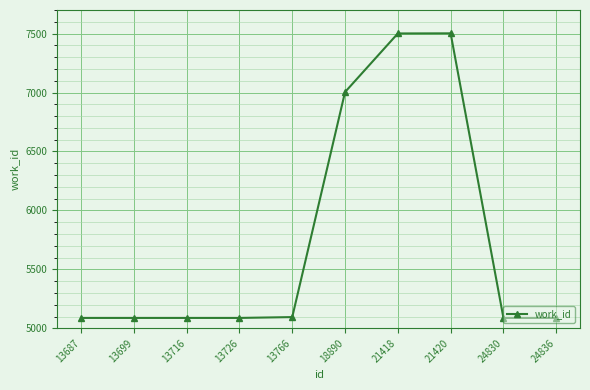

At which label is the value closest to 6295?

18890